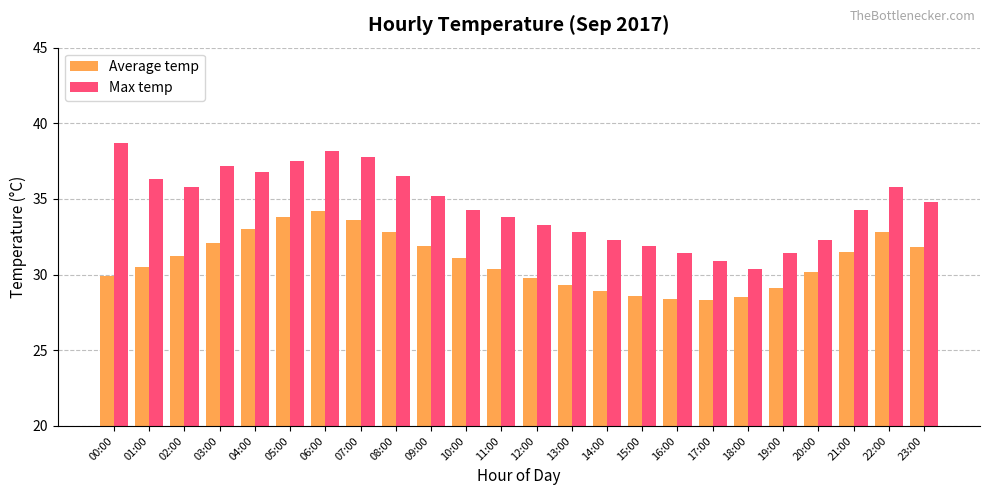

Which label corresponds to the largest value in the chart?

00:00